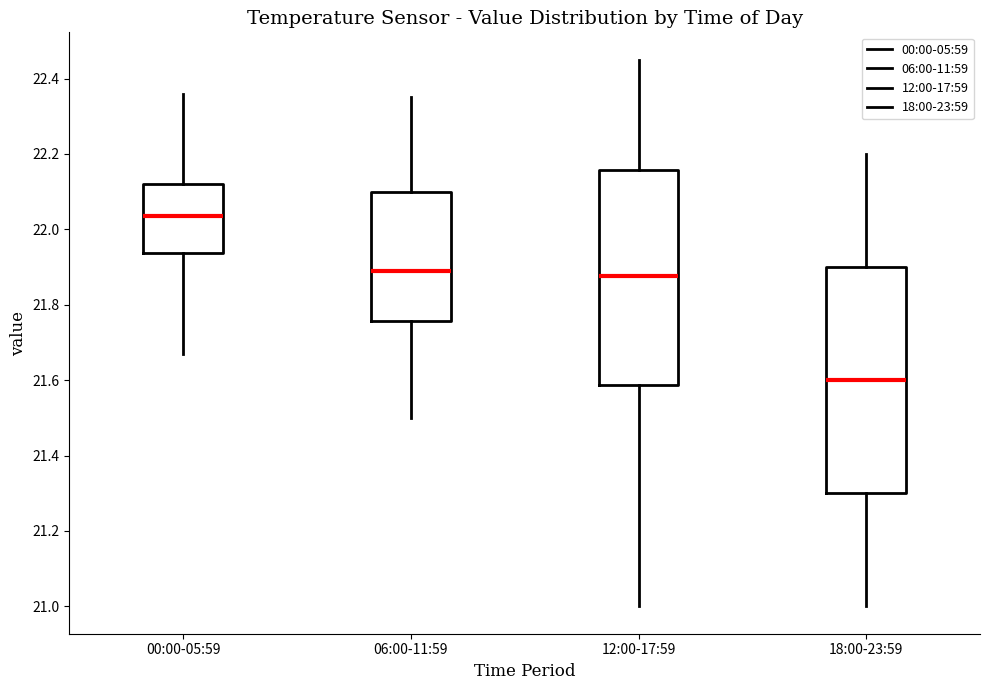

Which box is the tallest, from its lower edge to its upper edge?

18:00-23:59